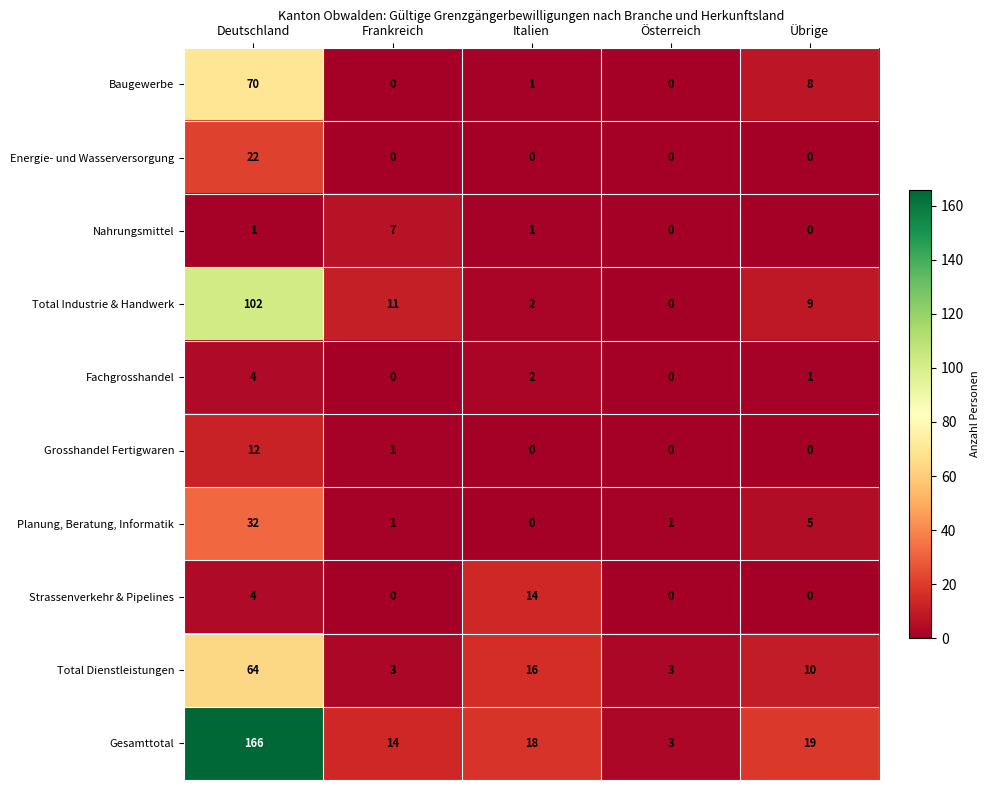

What is the total value across all series at Österreich?

7